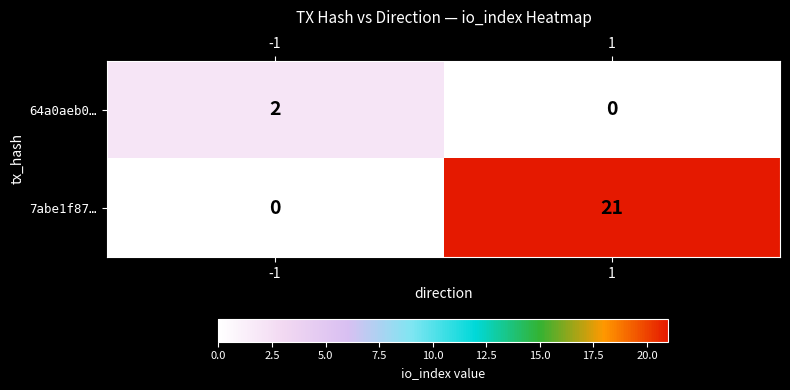

Which series has the largest total across all categories?

7abe1f87…